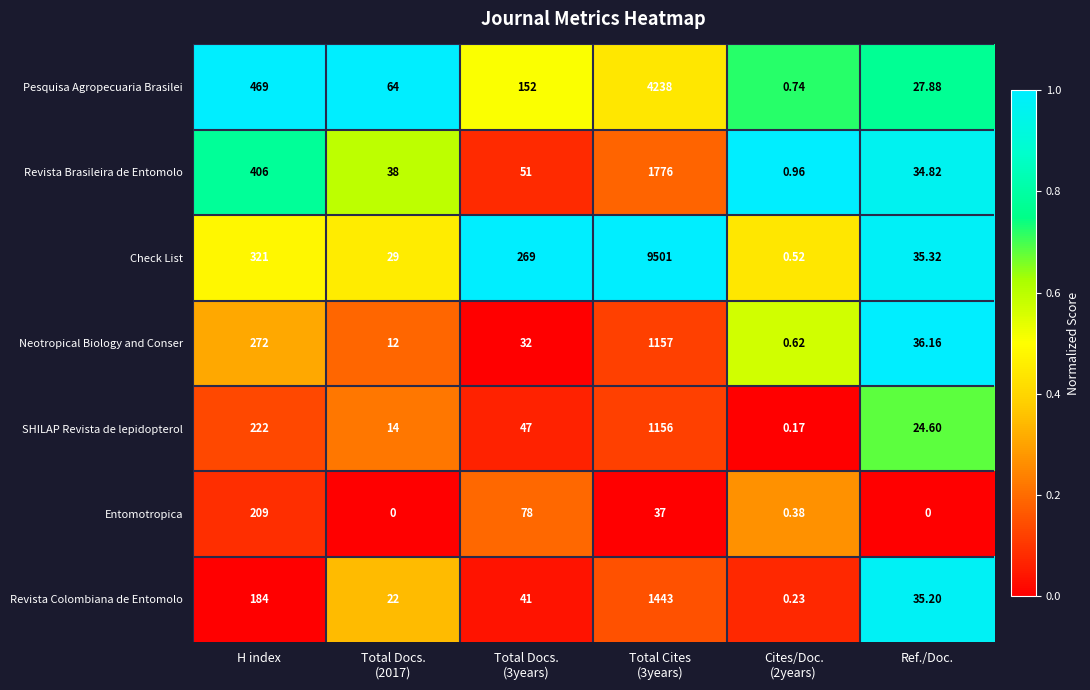

Which series has the widest spread of values?

Check List